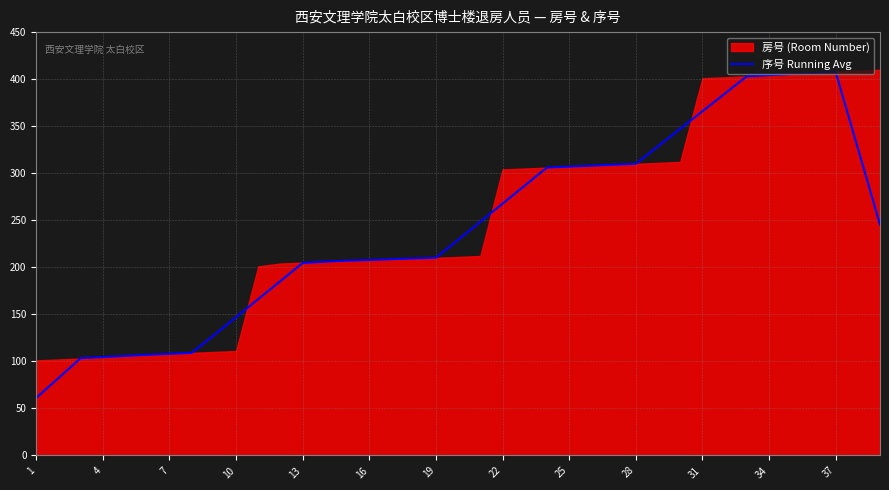

True or false: 序号 Running Avg has a value of 251.1 at 37.

False